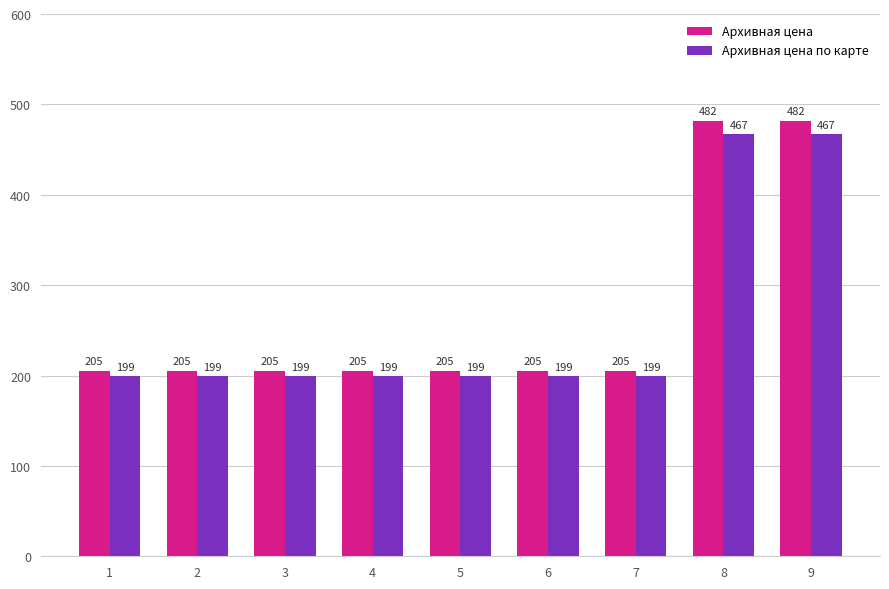

Is the value of Архивная цена at 7 greater than the value of Архивная цена по карте at 5?

Yes